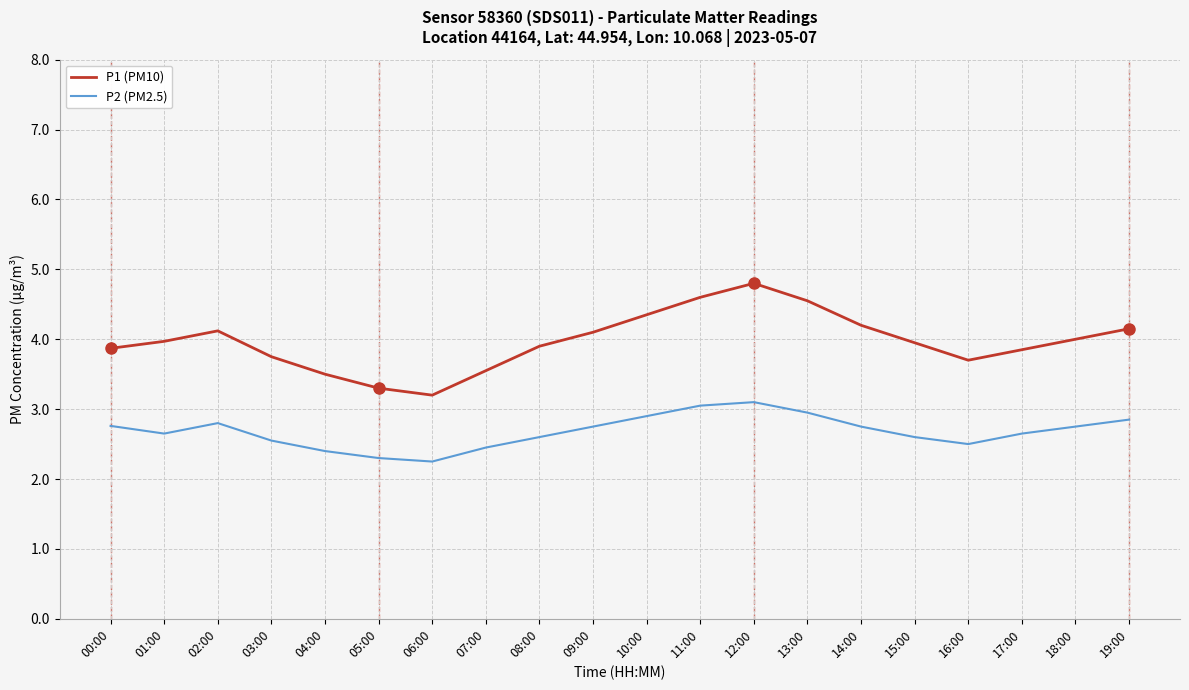

What is the maximum value shown in the chart?

4.8